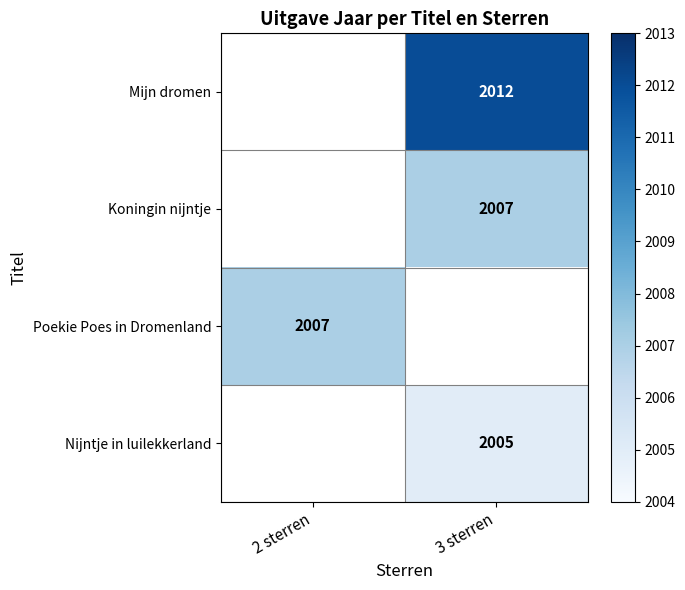

The value of Nijntje in luilekkerland at 3 sterren is 2005. True or false?

True